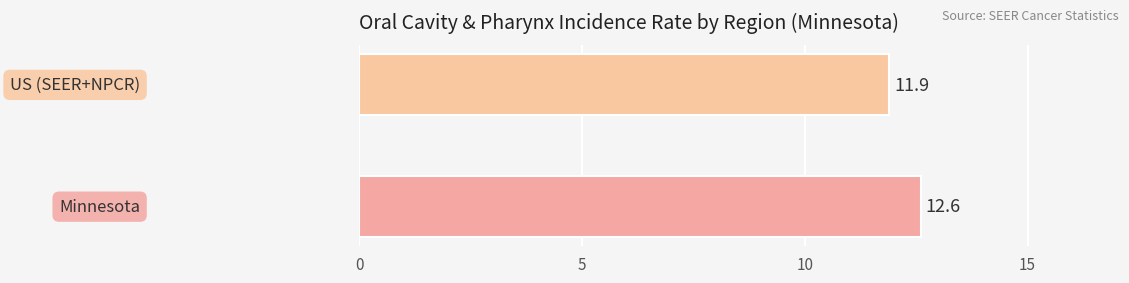

Reading left to right, list all the values displayed in this chart.

Minnesota=12.6	US (SEER+NPCR)=11.9